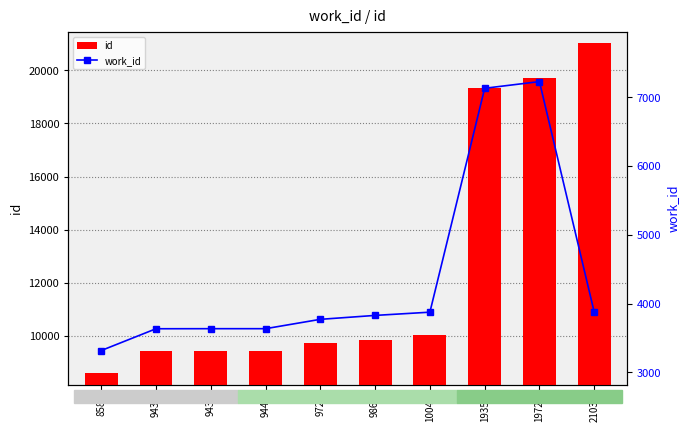

Count the number of data series in this chart.

2